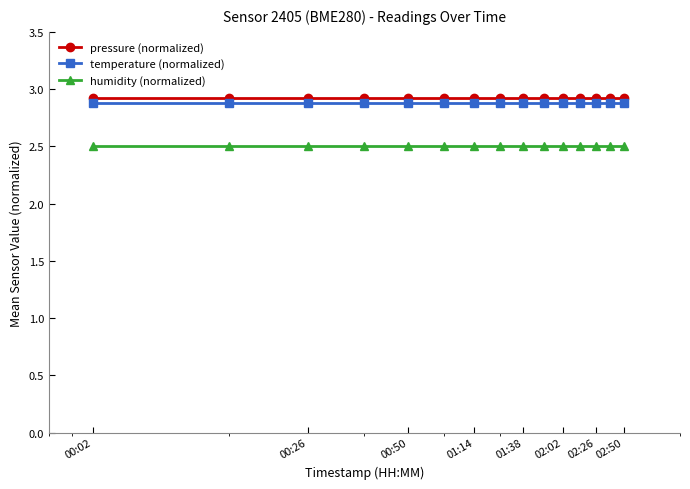

What is the greatest value displayed?

2.9